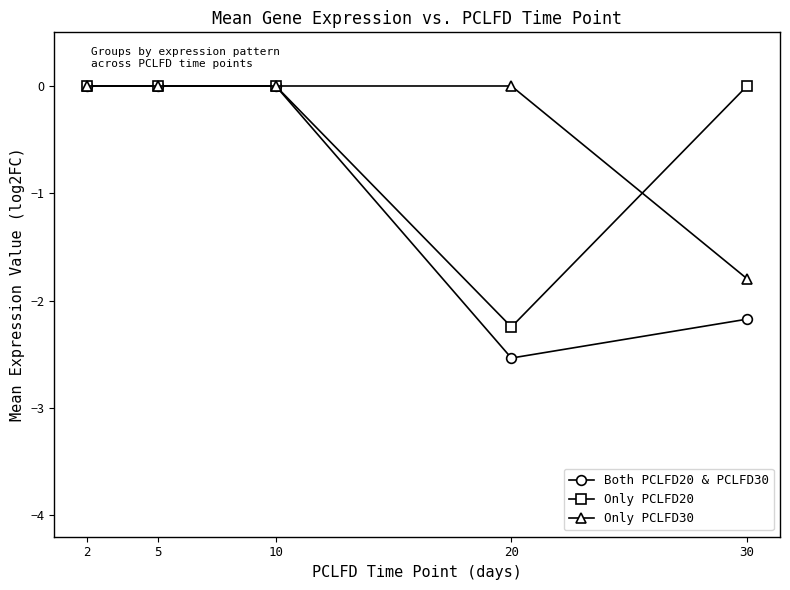

Which series has the largest range (max minus min)?

Both PCLFD20 & PCLFD30